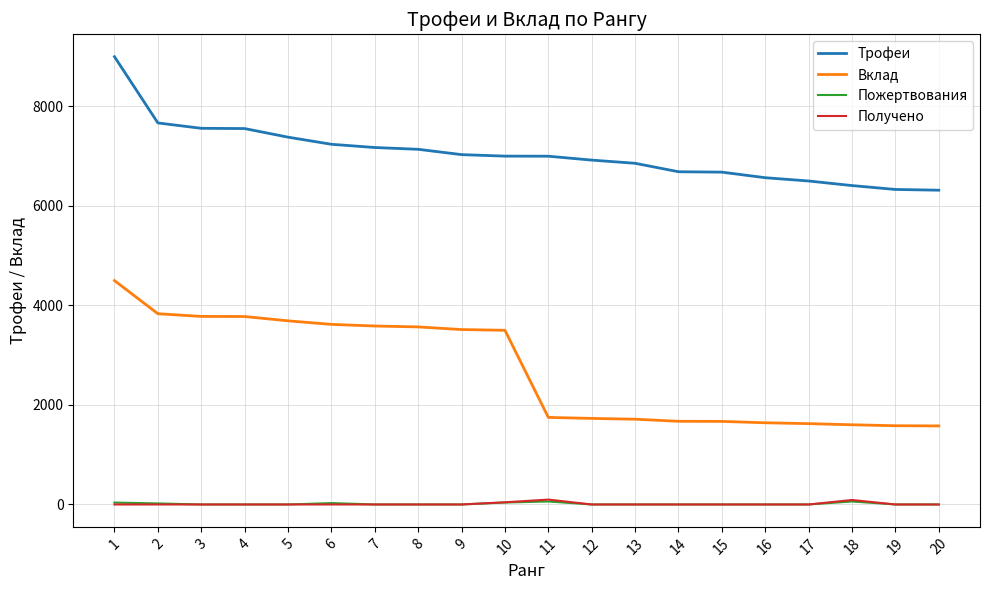

Which series has the widest spread of values?

Вклад